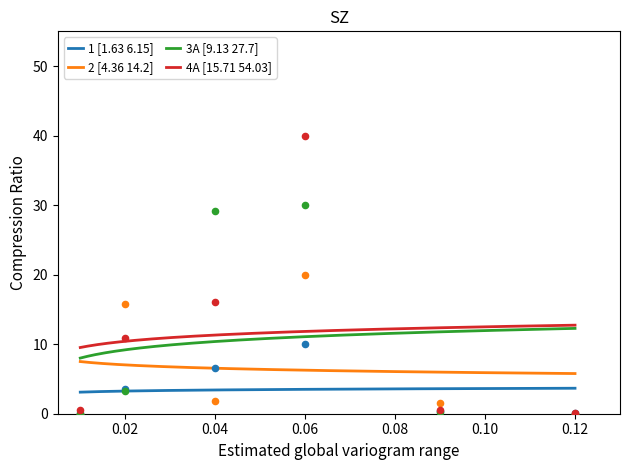

Which series has the largest total across all categories?

4A [15.71 54.03]